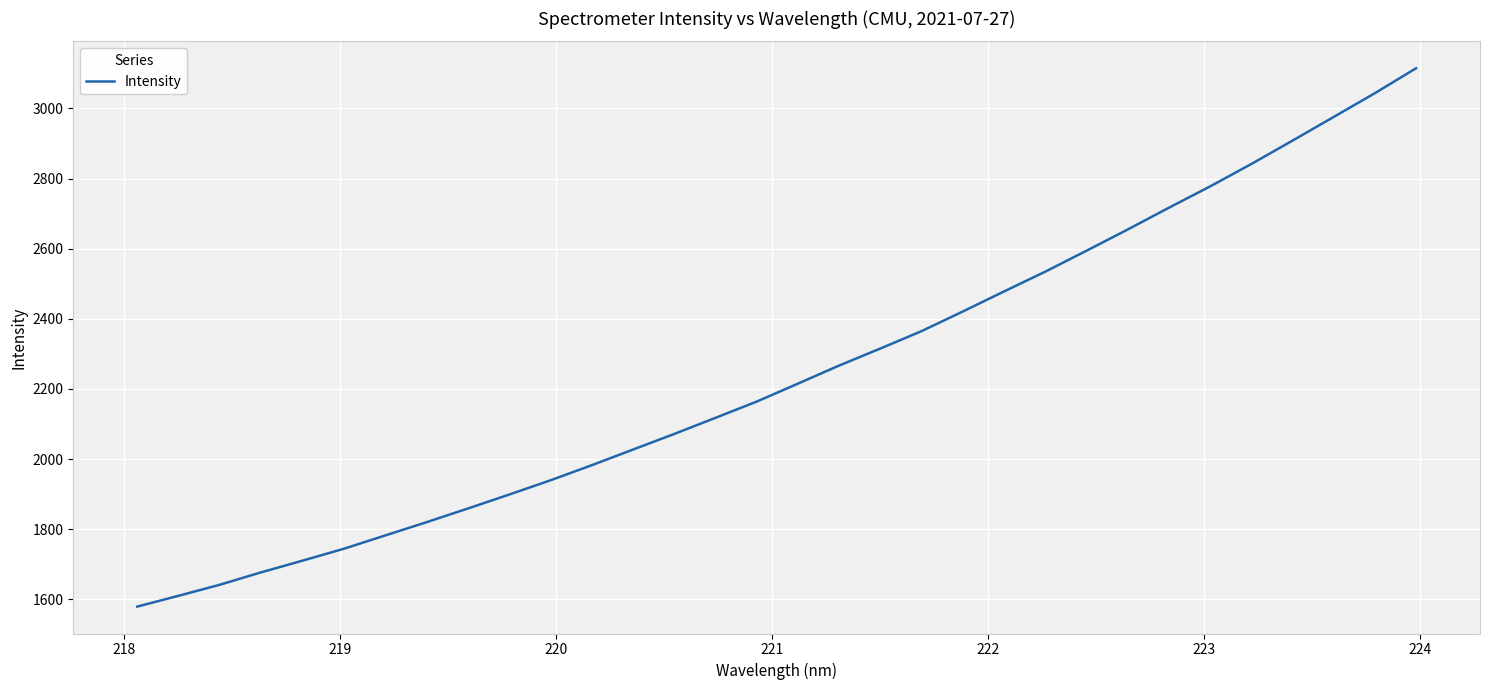

How many lines are shown in the chart?

1